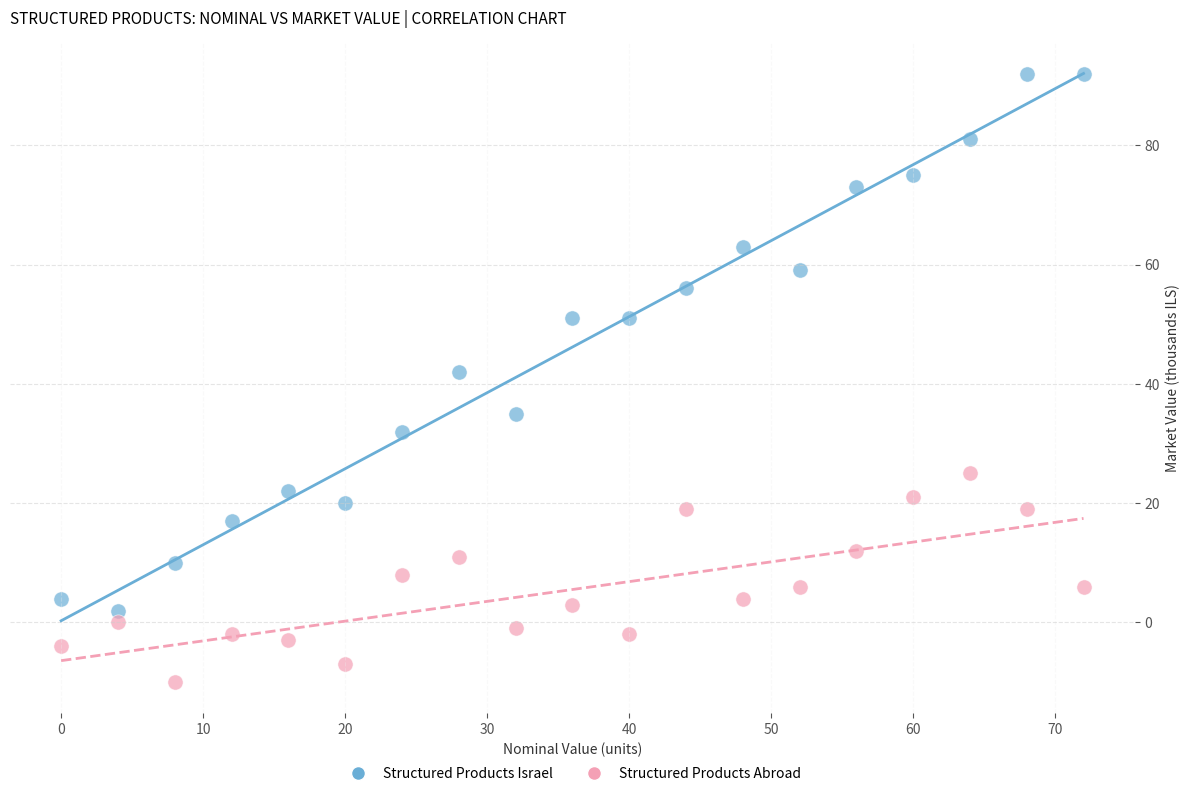

What is the X range (max minus min) for the scatter plot?

72